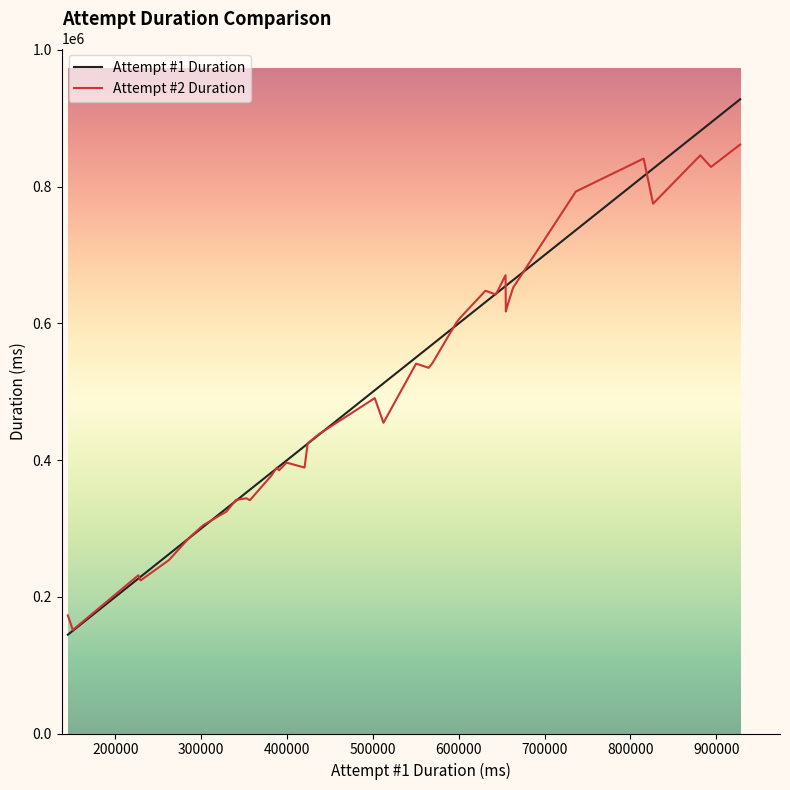

Which series has the largest range (max minus min)?

Attempt #1 Duration